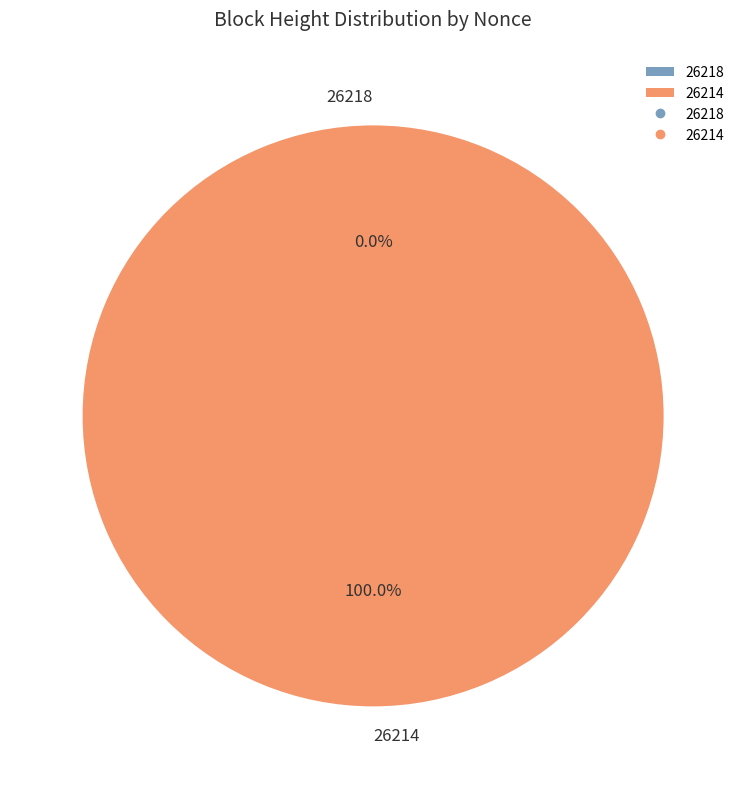

Is the sum of 26218 and 26214 greater than half?

Yes